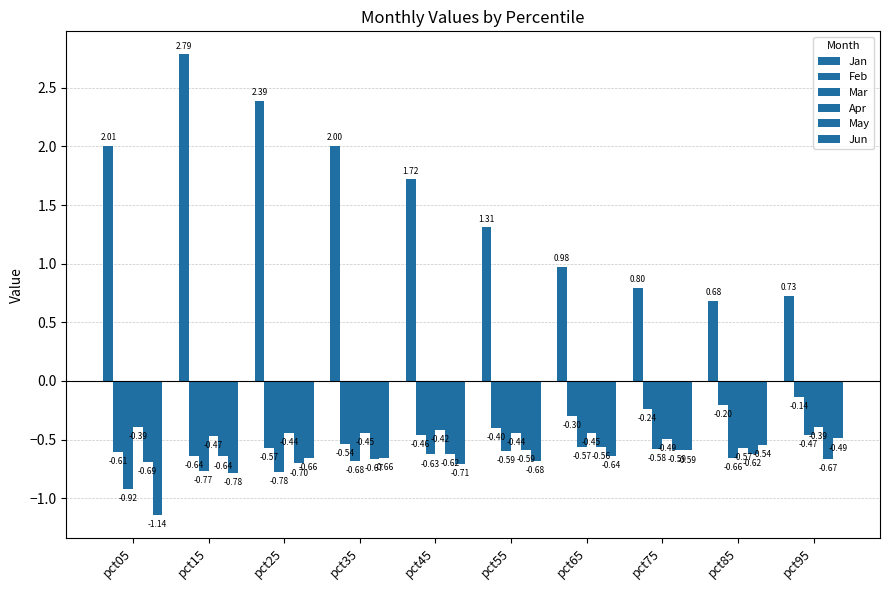

What is the maximum value for May?

-0.6